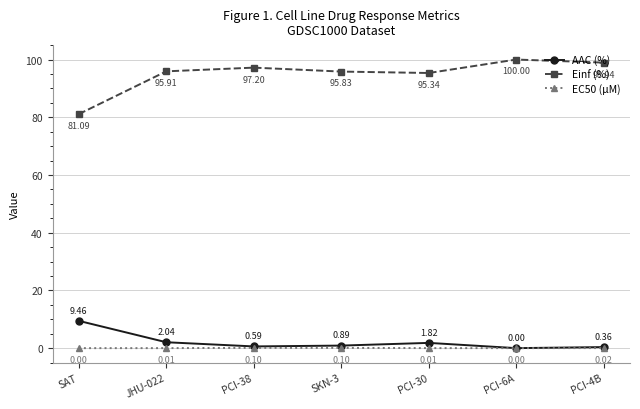

True or false: Einf (%) and EC50 (µM) cross at least once.

False